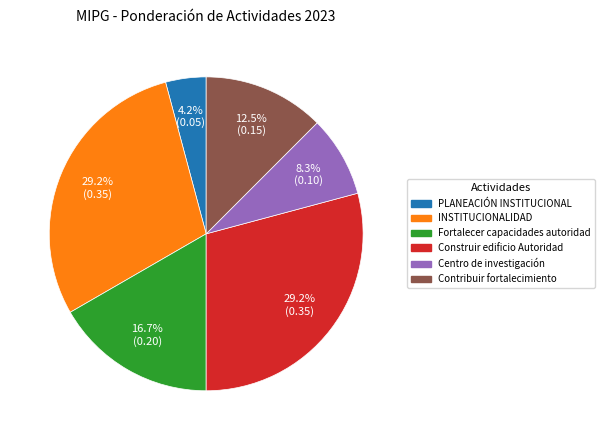

To the nearest percent, what portion does Construir edificio Autoridad represent?

29%